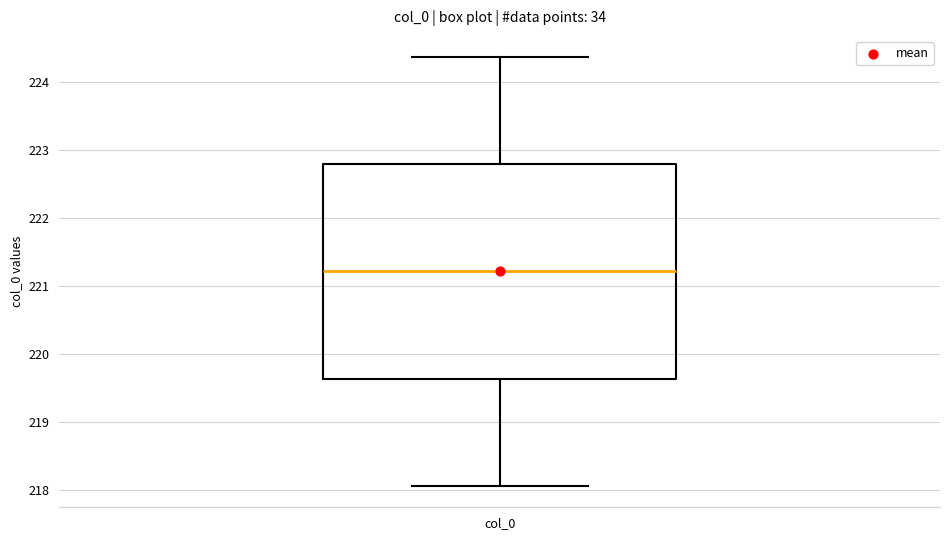

Read this box plot against the y-axis: the position of the median line, the range covered by the box, and the ends of both whiskers. The values are not printed on the chart, so give them approximately, as read against the axis.

median 221.2, box 219.6 to 222.8, whiskers 218.1 to 224.4